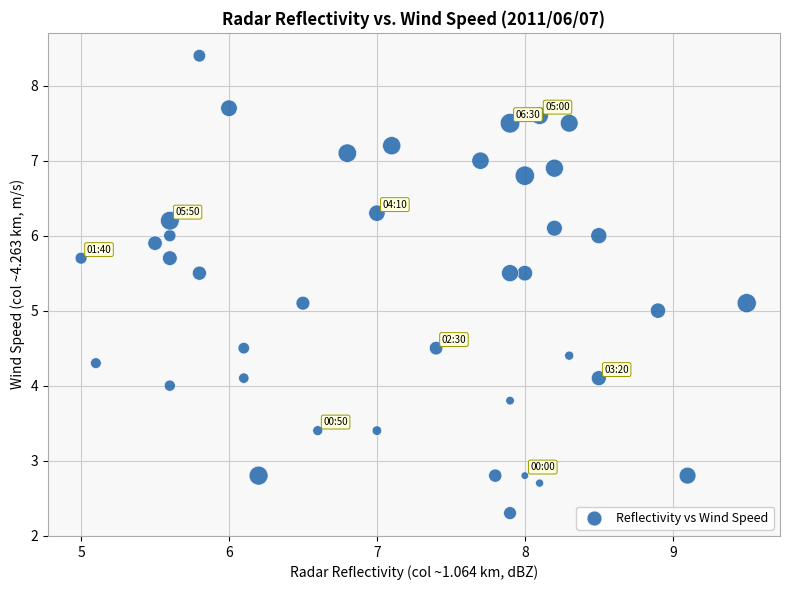

What is the range of X values (max minus min)?

4.5